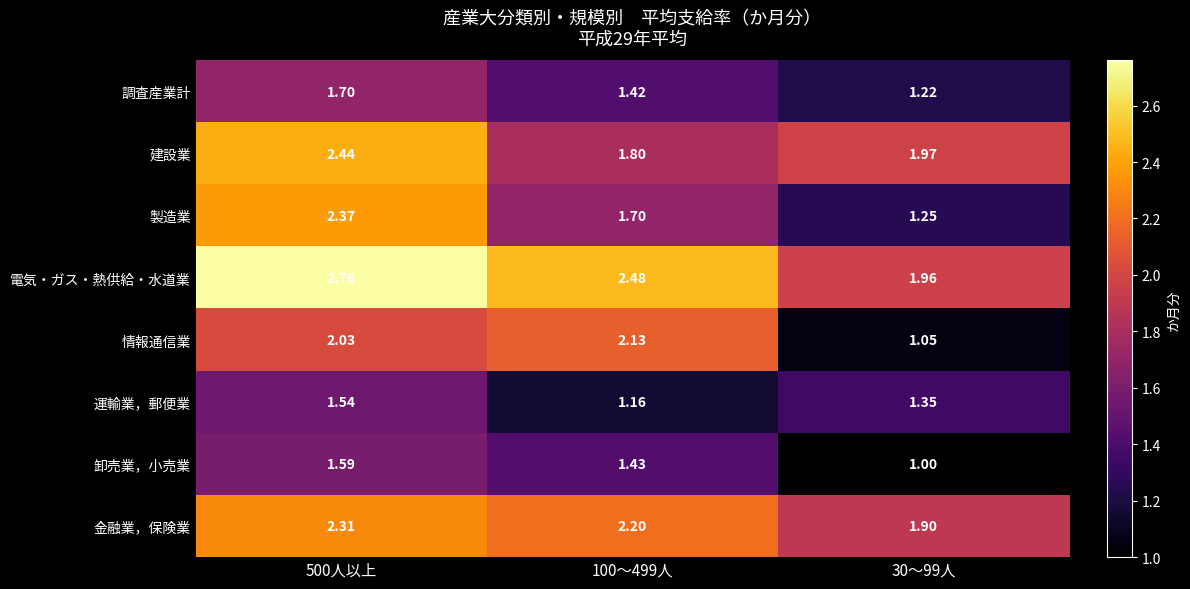

Which series changed the most between 500人以上 and 100～499人?

製造業